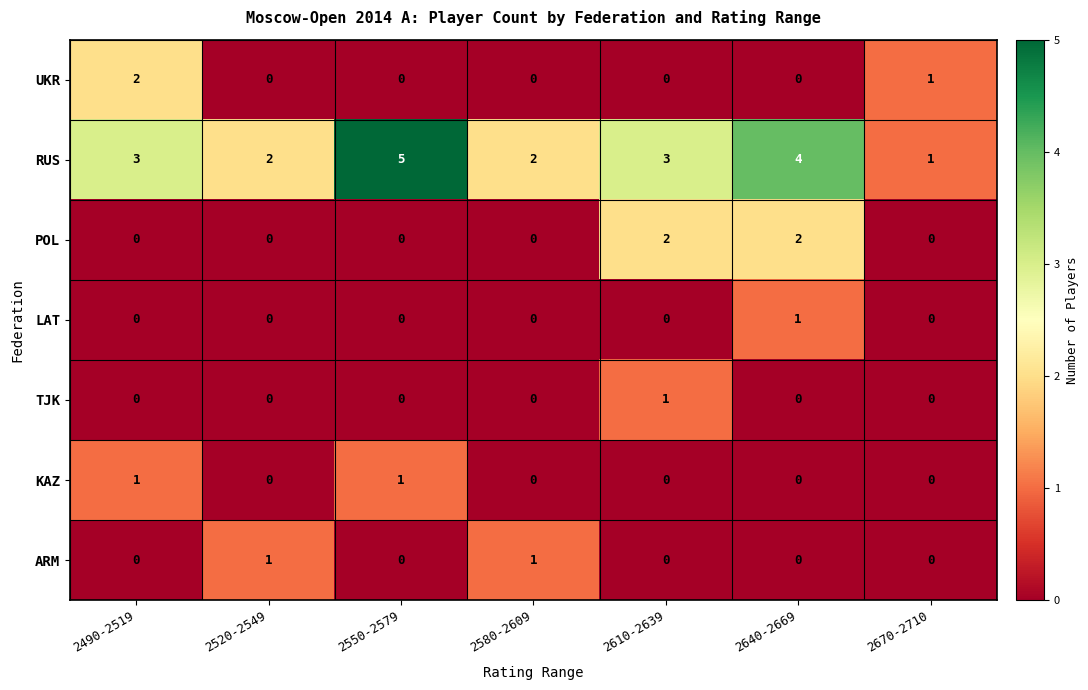

What is the sum of the RUS values at 2670-2710 and 2490-2519?

4